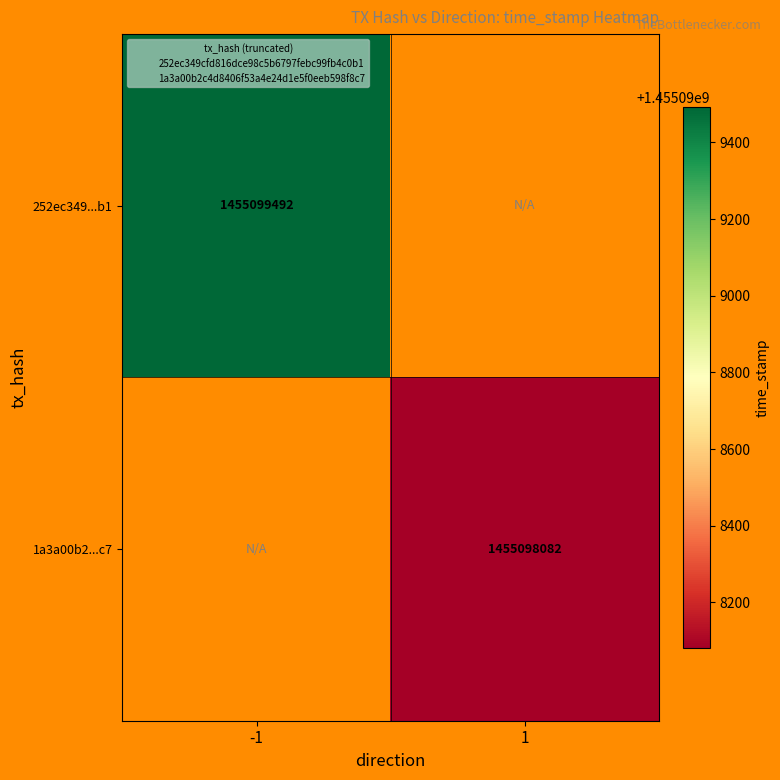

How many values in 252ec349cfd816dce98c5b6797febc99fb4c0b1 are above zero?

1